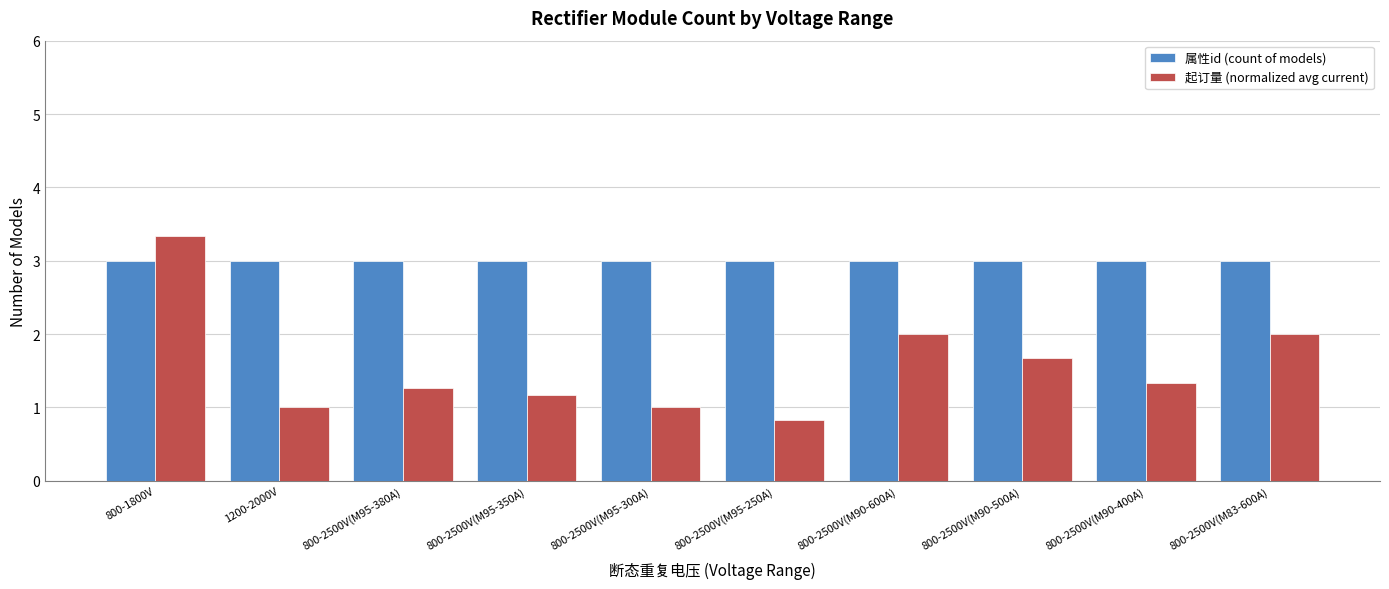

How many bars are there in total?

20